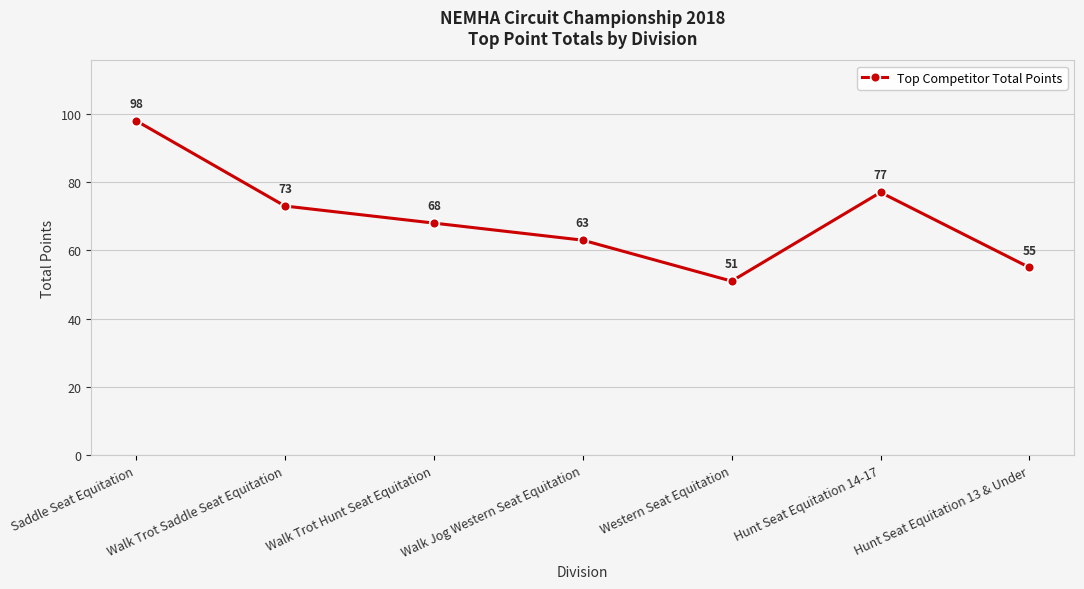

Read the value at Walk Jog Western Seat Equitation, to the nearest 10.

60